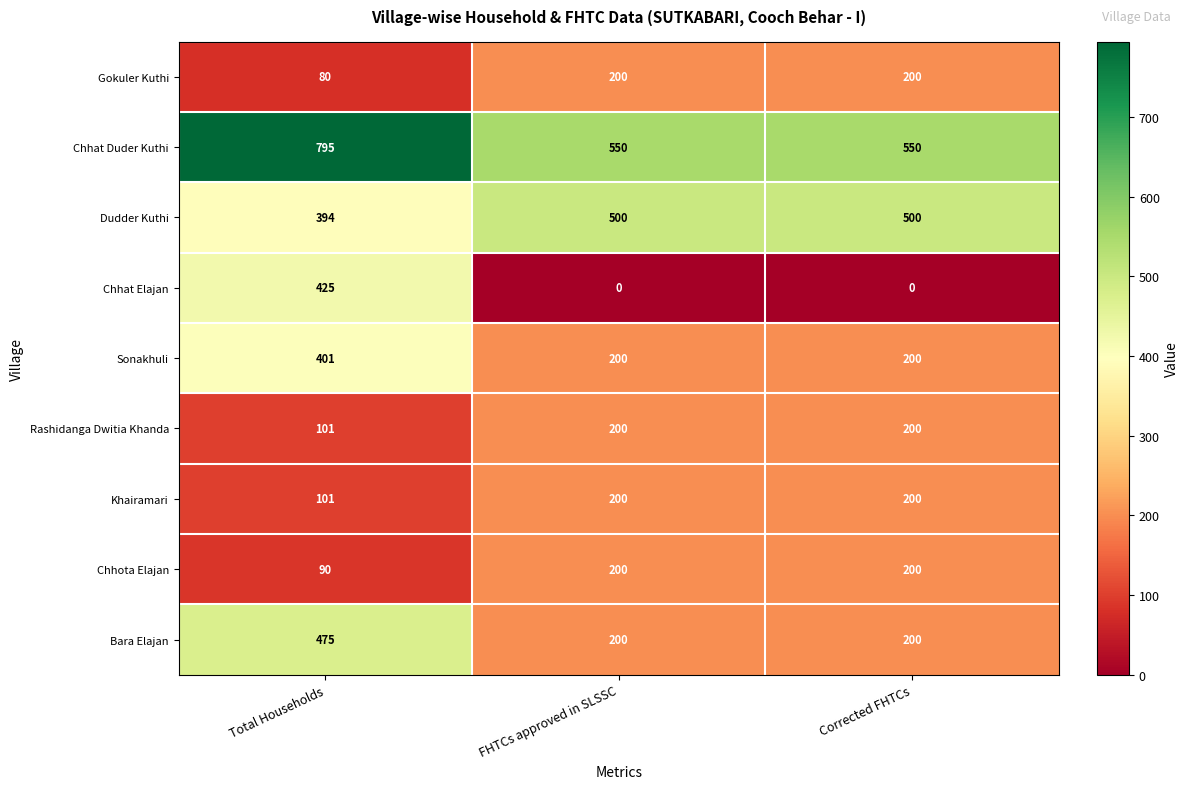

Reading left to right, transcribe all the data shown in this chart.

Gokuler Kuthi: 80	200	200
Chhat Duder Kuthi: 795	550	550
Dudder Kuthi: 394	500	500
Chhat Elajan: 425	0	0
Sonakhuli: 401	200	200
Rashidanga Dwitia Khanda: 101	200	200
Khairamari: 101	200	200
Chhota Elajan: 90	200	200
Bara Elajan: 475	200	200